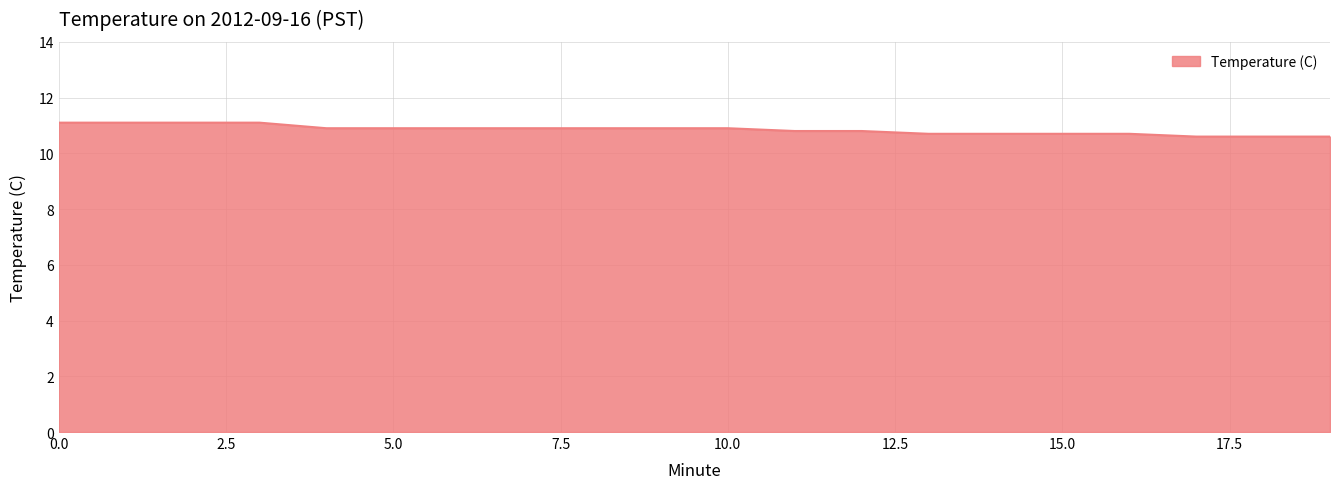

What is the difference between the maximum and minimum values?

0.5